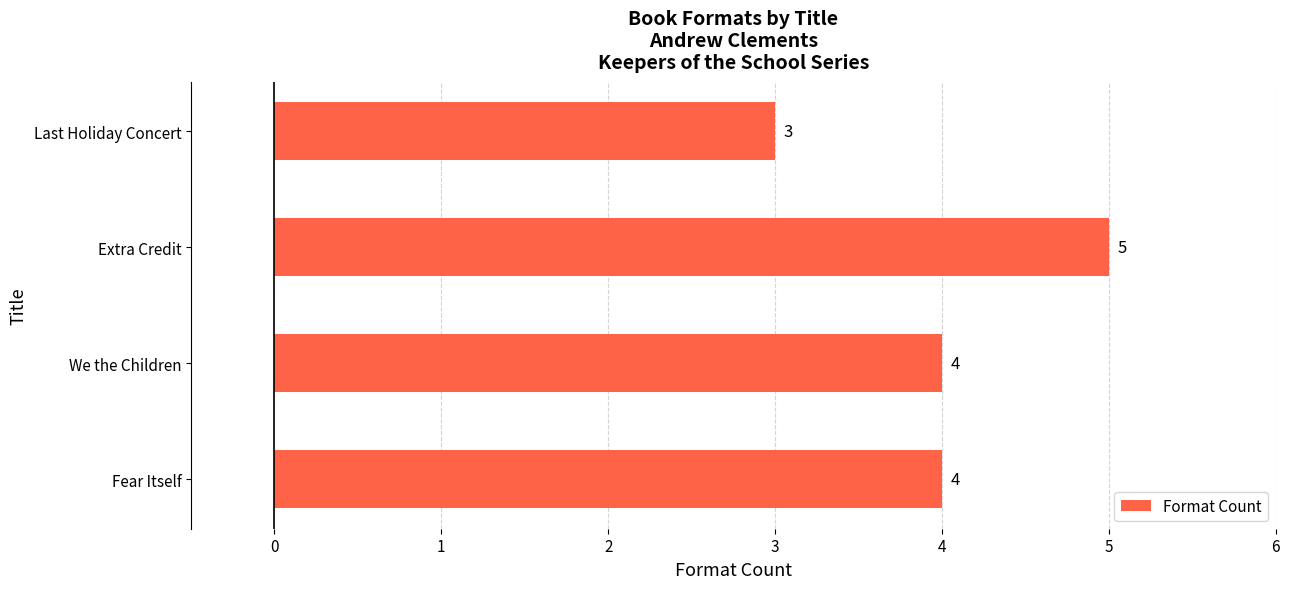

At which category does the chart reach its peak across all series?

Extra Credit